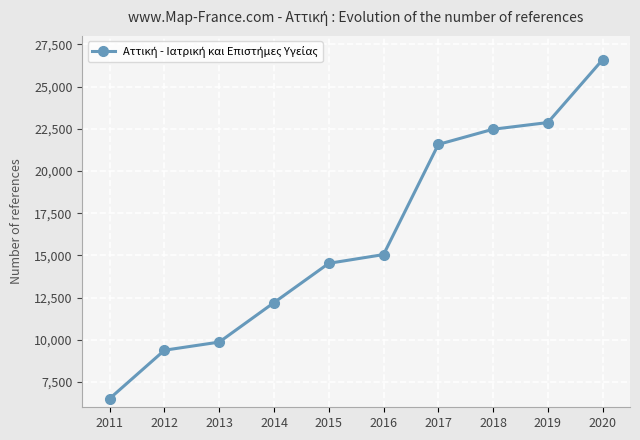

Approximately how many times larger is the value at 2017 compared to 2013?

2.2